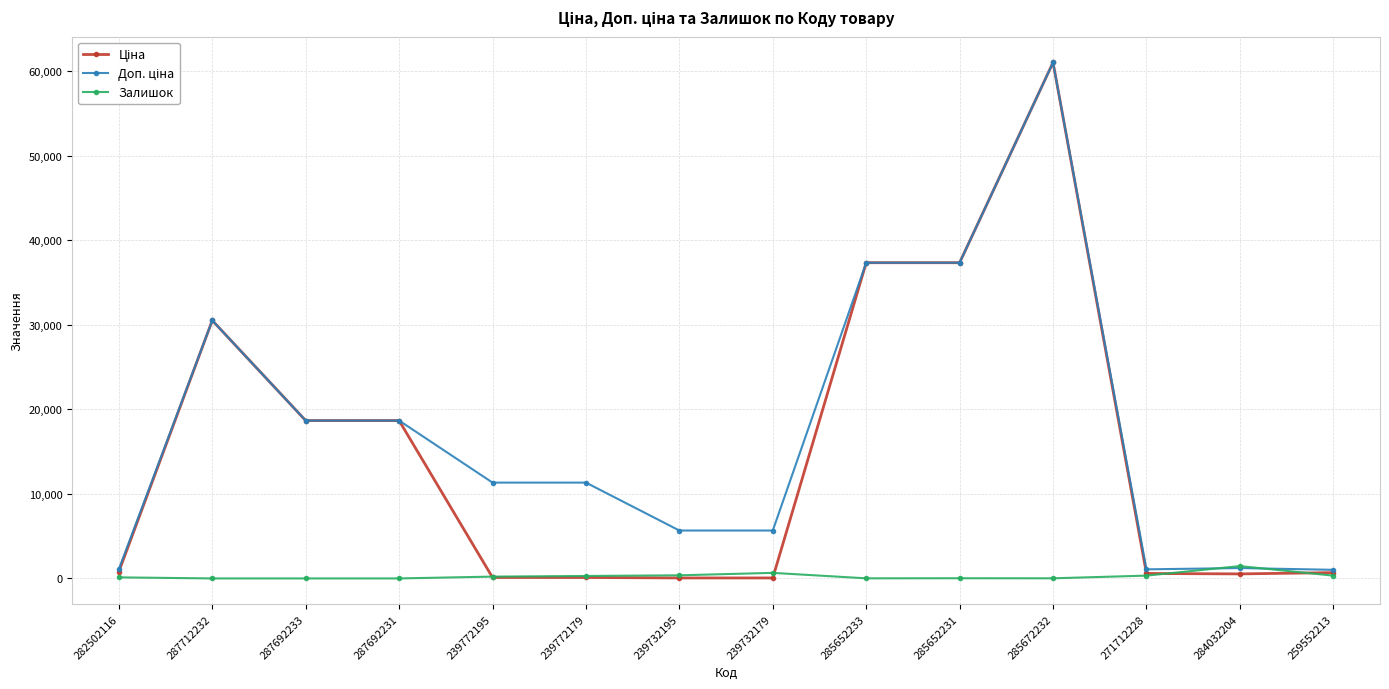

True or false: Залишок has a value of 0.0 at 287712232.

True